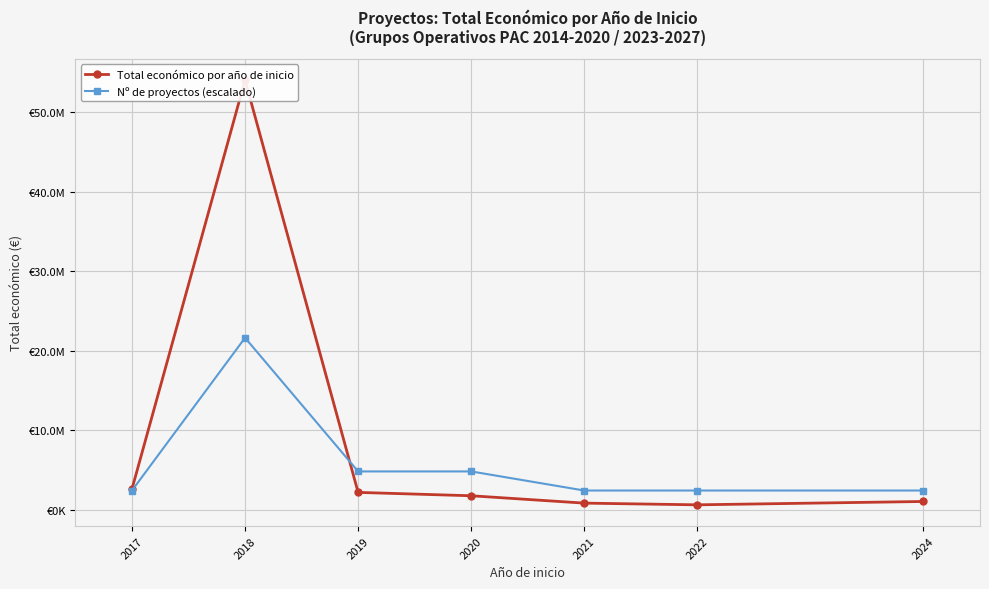

Which series has the largest total across all categories?

Total económico por año de inicio